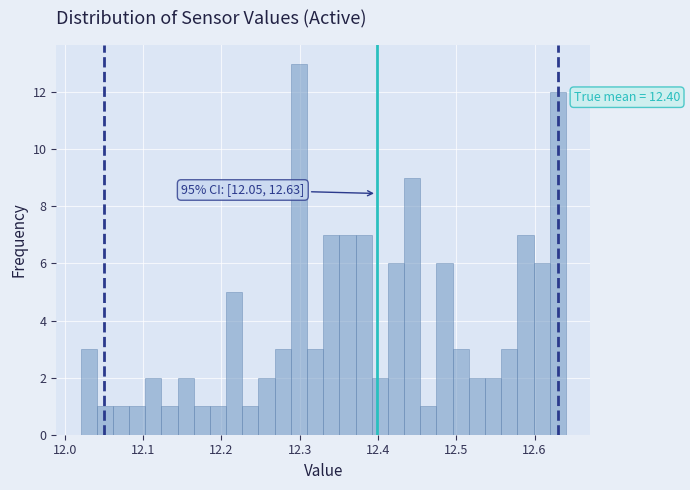

Read against the x-axis, roughly where is the centre of the tallest bar?

12.30